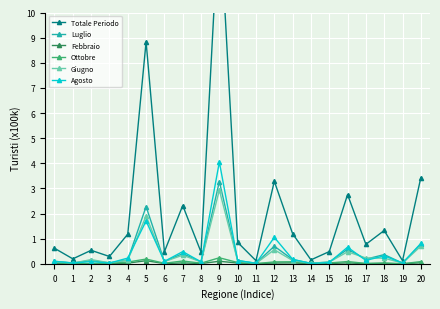

Reading left to right, list all the values displayed in this chart.

Totale Periodo: 0.6	0.2	0.5	0.3	1.2	8.8	0.5	2.3	0.5	14.1	0.9	0.1	3.3	1.2	0.2	0.5	2.8	0.8	1.3	0.1	3.4
Luglio: 0.1	0.0	0.1	0.0	0.2	2.3	0.1	0.4	0.1	3.3	0.1	0.0	0.7	0.2	0.0	0.1	0.6	0.2	0.4	0.0	0.8
Febbraio: 0.0	0.0	0.0	0.0	0.0	0.1	0.0	0.0	0.0	0.1	0.0	0.0	0.0	0.0	0.0	0.0	0.0	0.0	0.0	0.0	0.0
Ottobre: 0.0	0.0	0.0	0.0	0.1	0.2	0.0	0.1	0.0	0.2	0.1	0.0	0.1	0.1	0.0	0.0	0.1	0.0	0.0	0.0	0.1
Giugno: 0.1	0.0	0.2	0.0	0.1	1.9	0.1	0.3	0.1	2.9	0.1	0.0	0.6	0.1	0.0	0.1	0.5	0.2	0.2	0.0	0.7
Agosto: 0.1	0.0	0.1	0.0	0.2	1.7	0.1	0.5	0.1	4.0	0.1	0.0	1.1	0.2	0.0	0.1	0.7	0.1	0.3	0.0	0.8